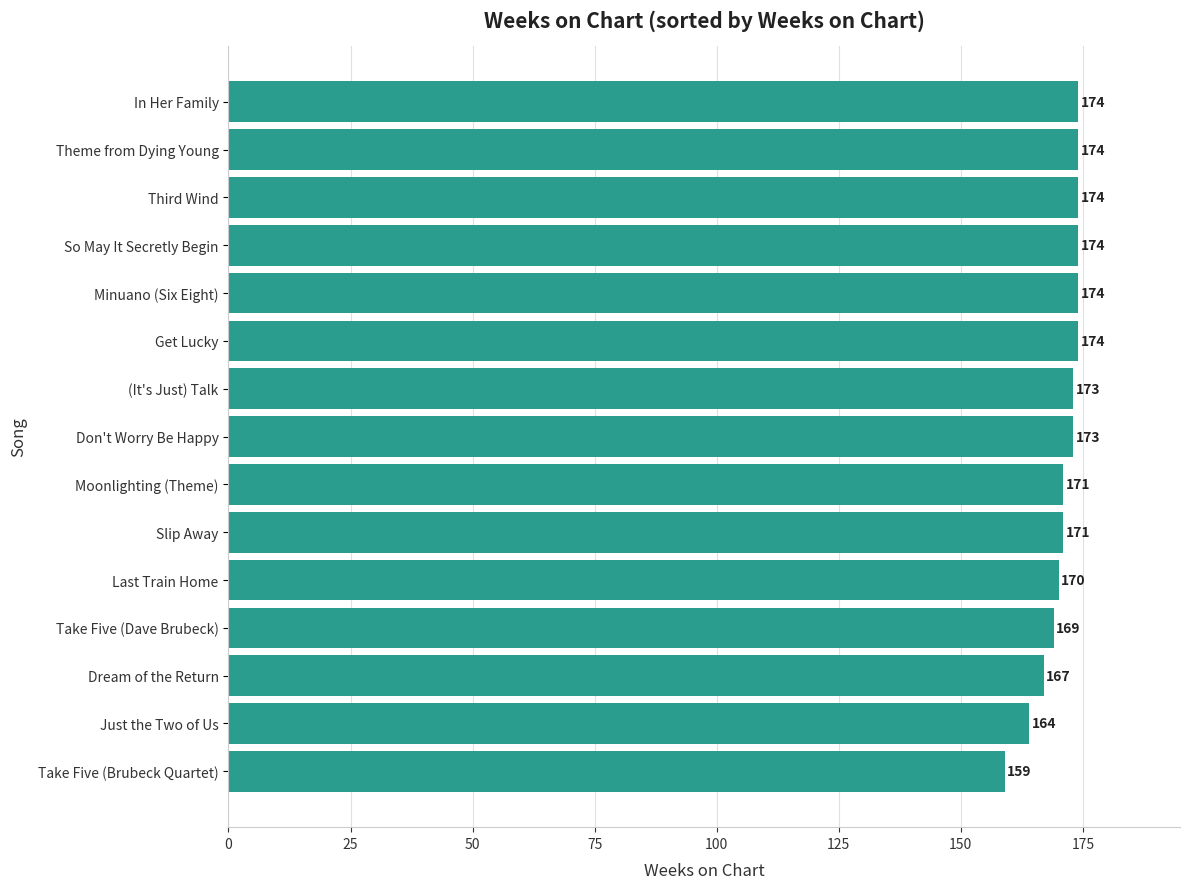

What is the sum of the values at Last Train Home and Moonlighting (Theme)?

341